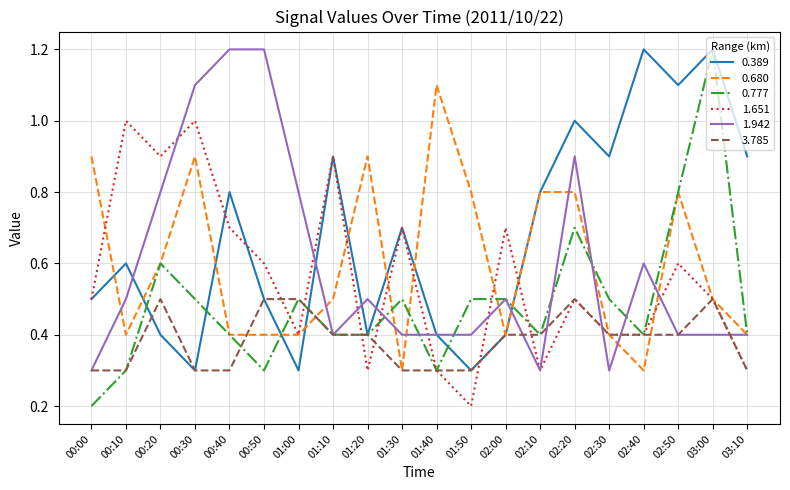

What is the highest value of the 0.777 series?

1.2